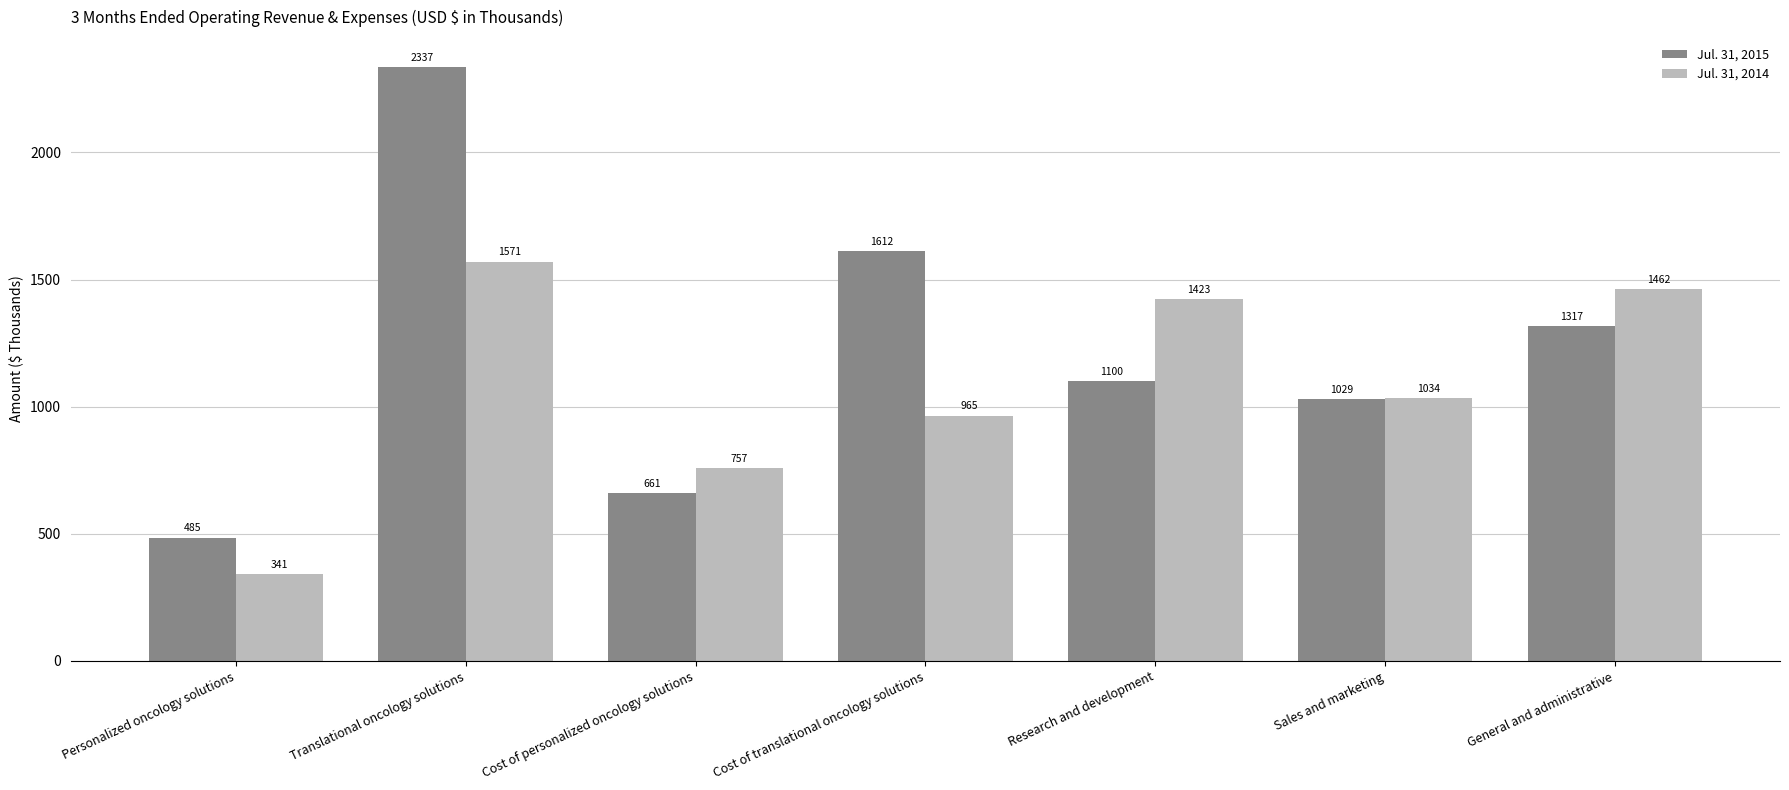

Where does the Jul. 31, 2014 series first go above 1034?

Translational oncology solutions